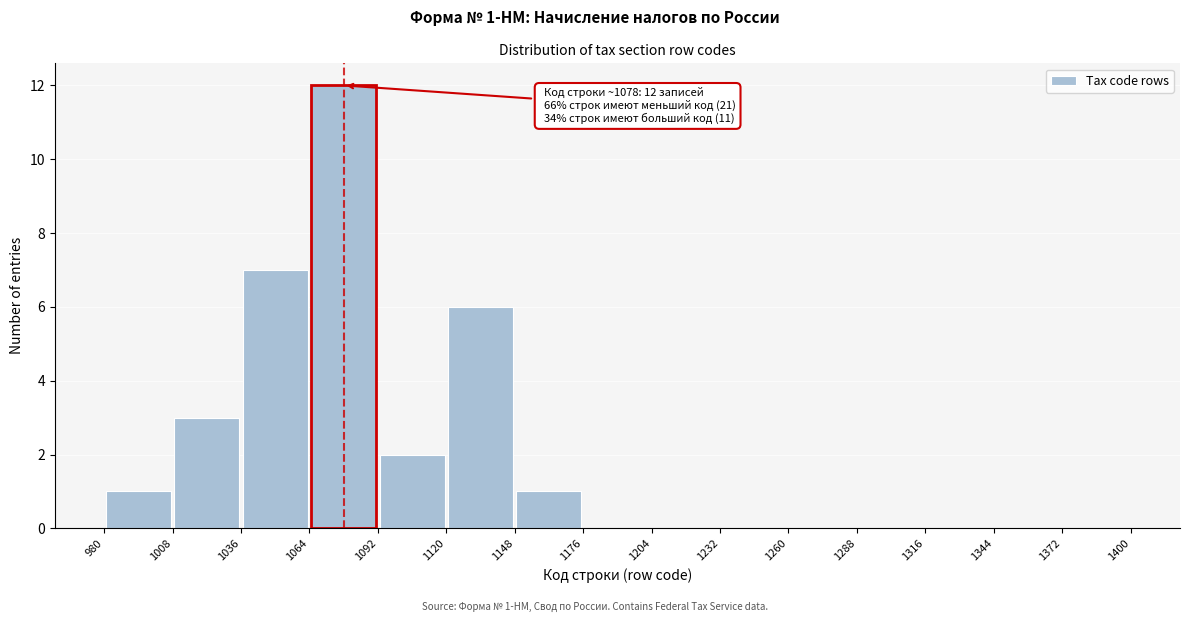

Over which range of the x-axis is the bar tallest?

1064 to 1092